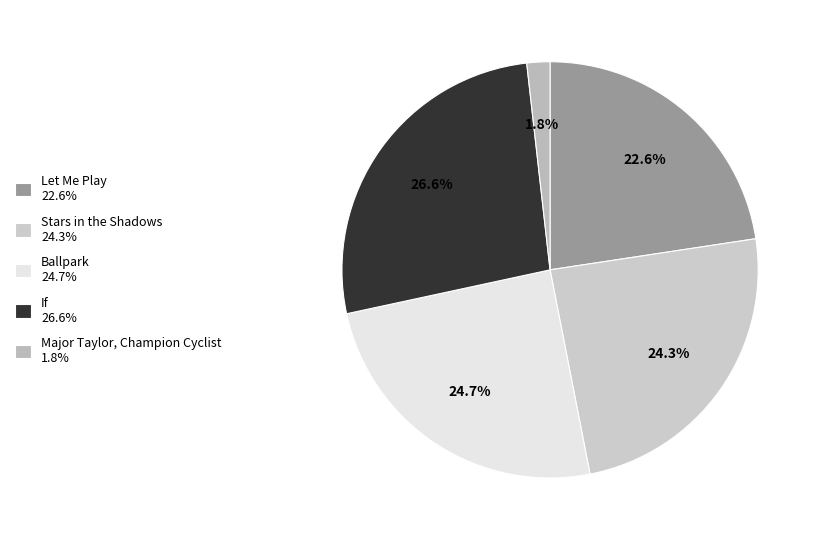

Is it true that Let Me Play is 23% of the pie?

True